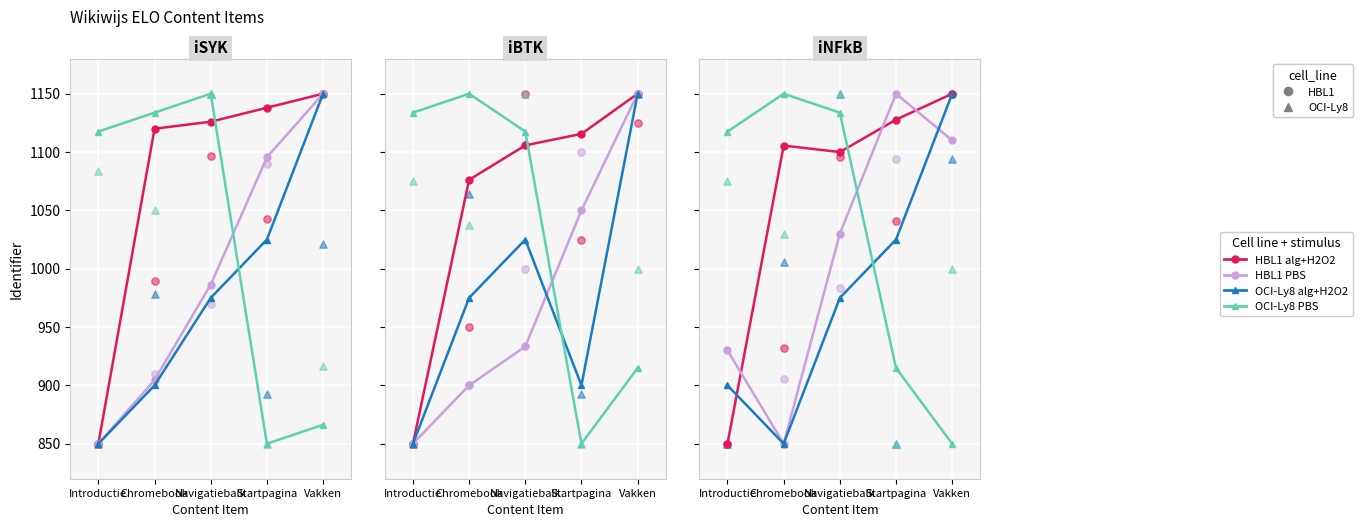

At how many categories does at least one series exceed 901?

5